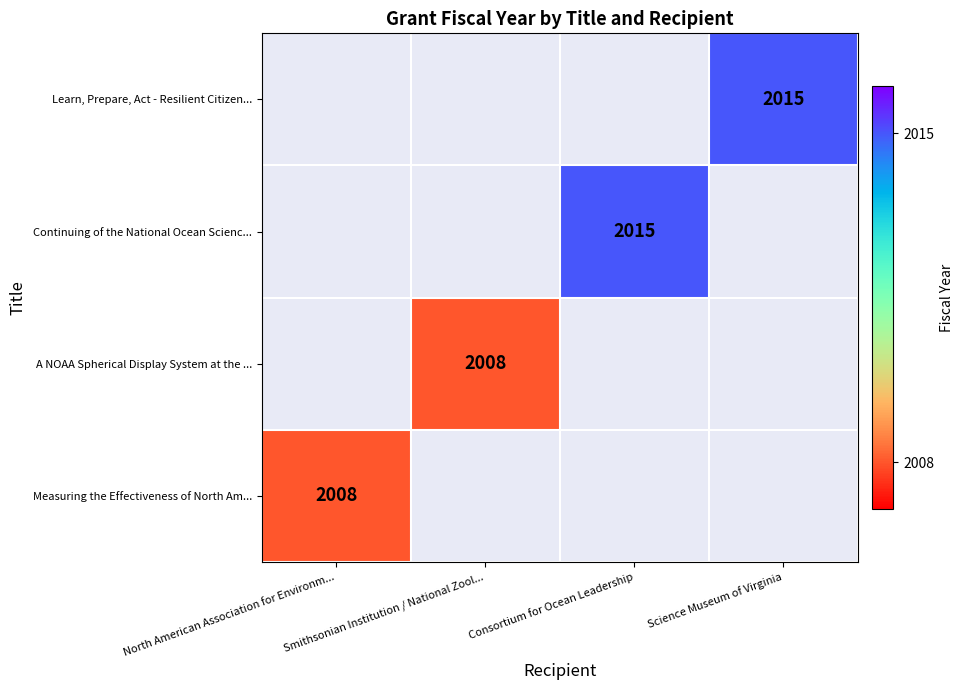

Which label corresponds to the largest value in the chart?

Consortium for Ocean Leadership